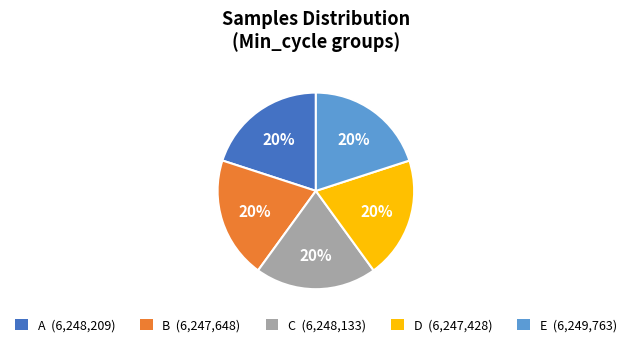

To the nearest percent, what is the average slice percentage?

20%